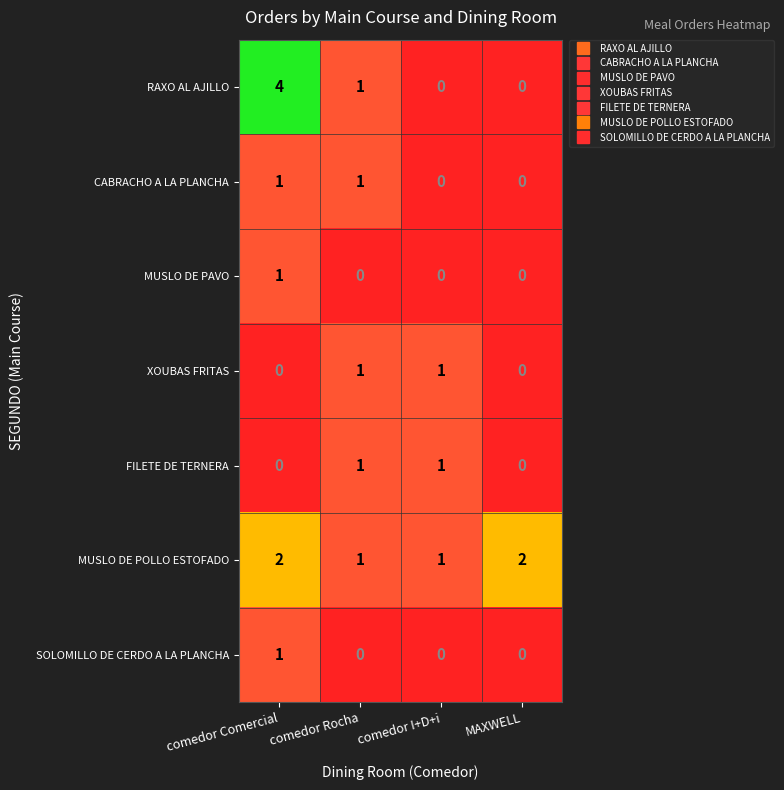

True or false: MUSLO DE POLLO ESTOFADO has a value of 1 at comedor I+D+i.

True